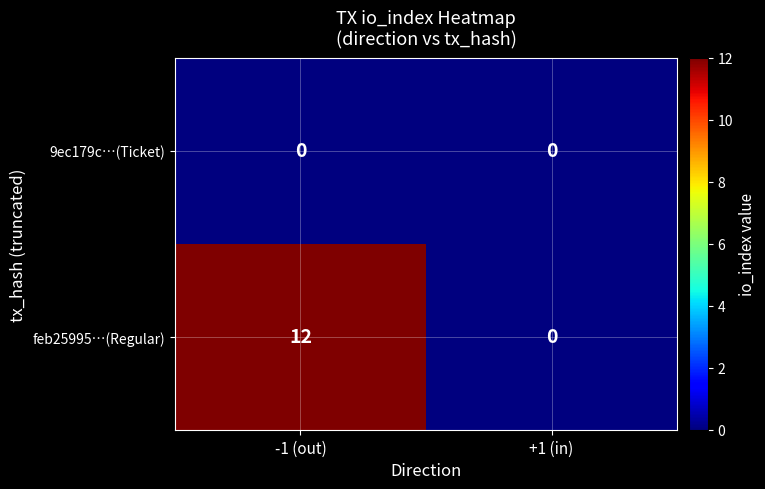

Which series has the widest spread of values?

feb25995…(Regular)